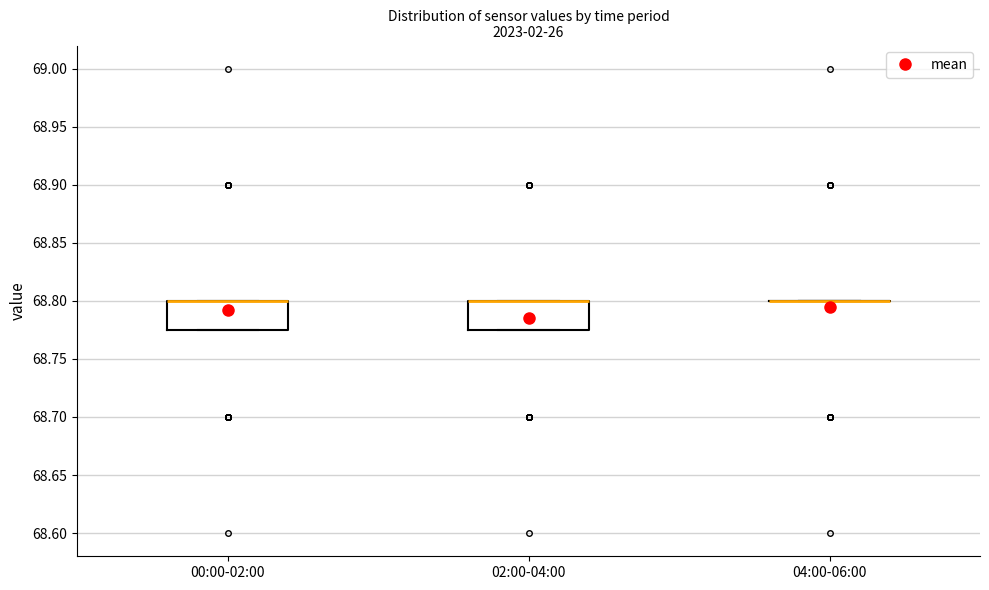

Reading left to right, read every box against the y-axis: the position of its median line, the range the box covers, and the ends of its whiskers. The values are not printed on the chart, so give them approximately, as read against the axis.

00:00-02:00: median 68.800 (drawn on the box's upper edge), box 68.775 to 68.800, whiskers 68.775 to 68.800
02:00-04:00: median 68.800 (drawn on the box's upper edge), box 68.775 to 68.800, whiskers 68.775 to 68.800
04:00-06:00: box collapsed to a line at 68.800, whiskers 68.800 to 68.800